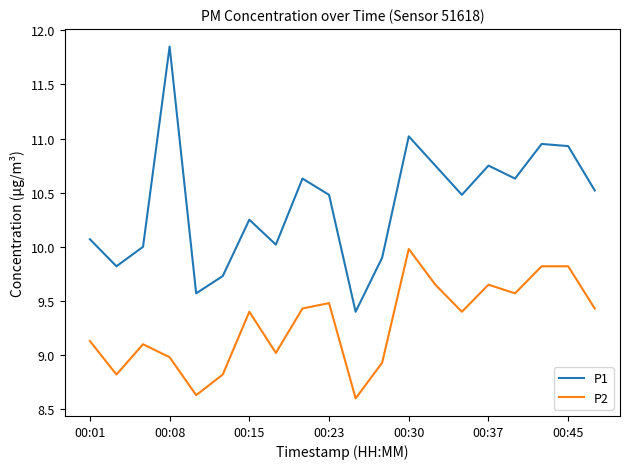

Which series has the widest spread of values?

P1